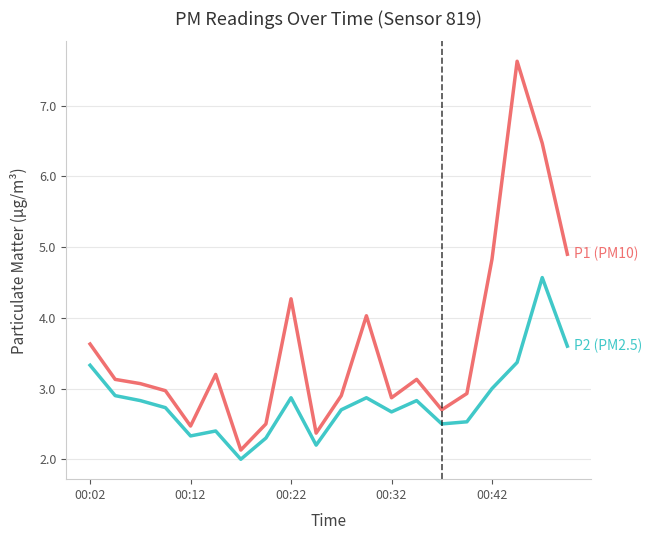

What is the minimum value shown in the chart?

2.0